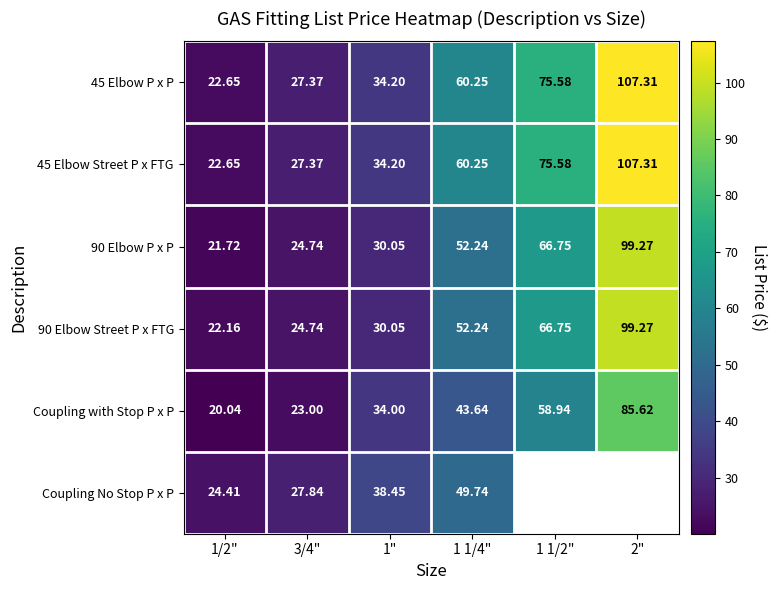

At which label does 45 Elbow P x P first exceed 60?

1 1/4"